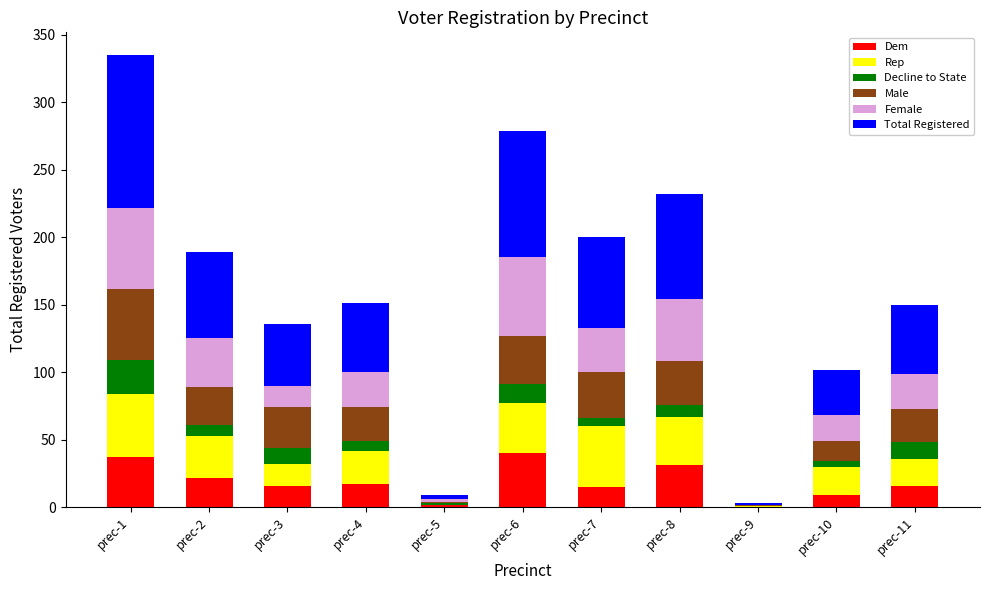

What is the maximum value for Dem?

40